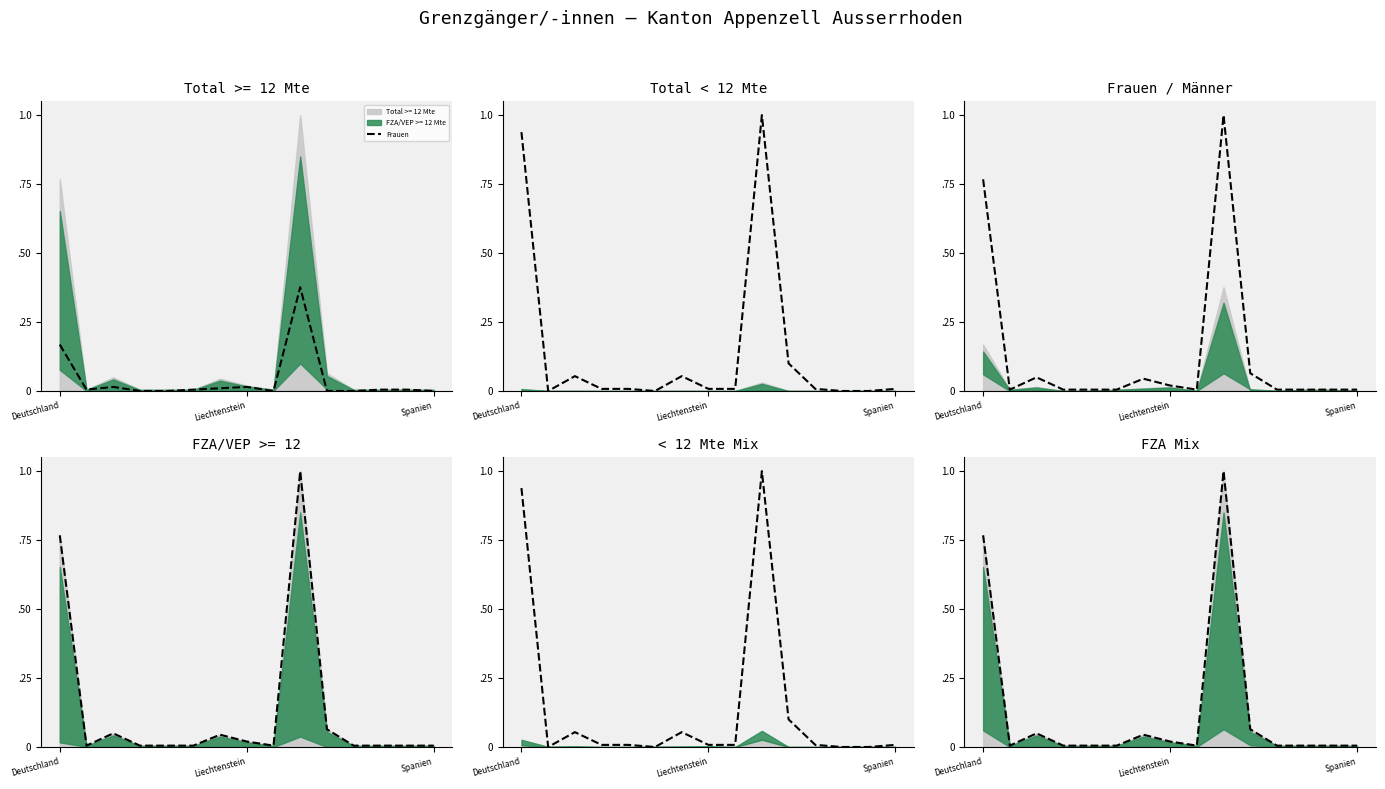

At which category does Männer reach its first local peak?

Spanien